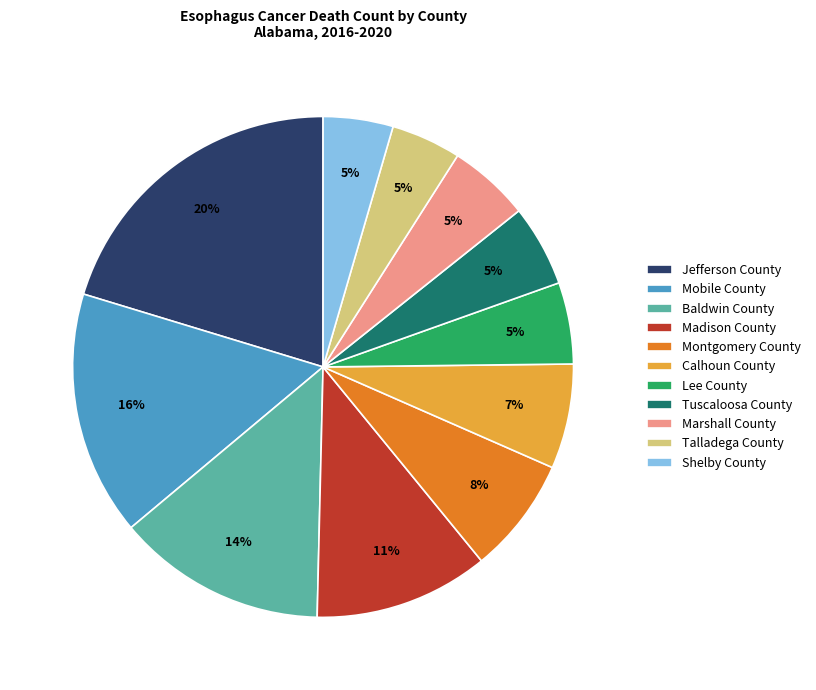

How many segments does this pie chart have?

11